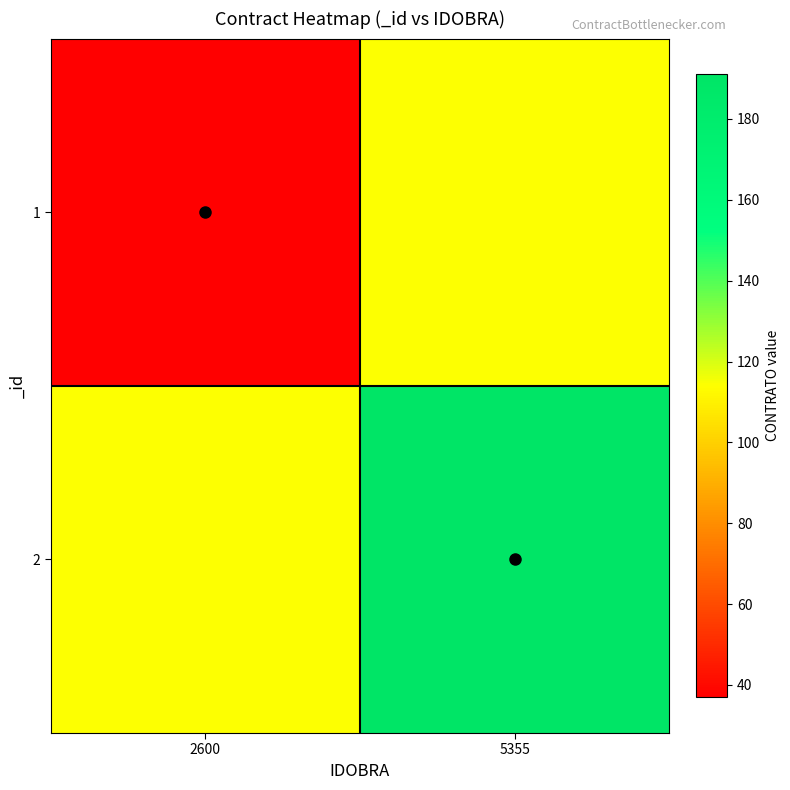

Between 5355 and 2600, which is larger?

5355